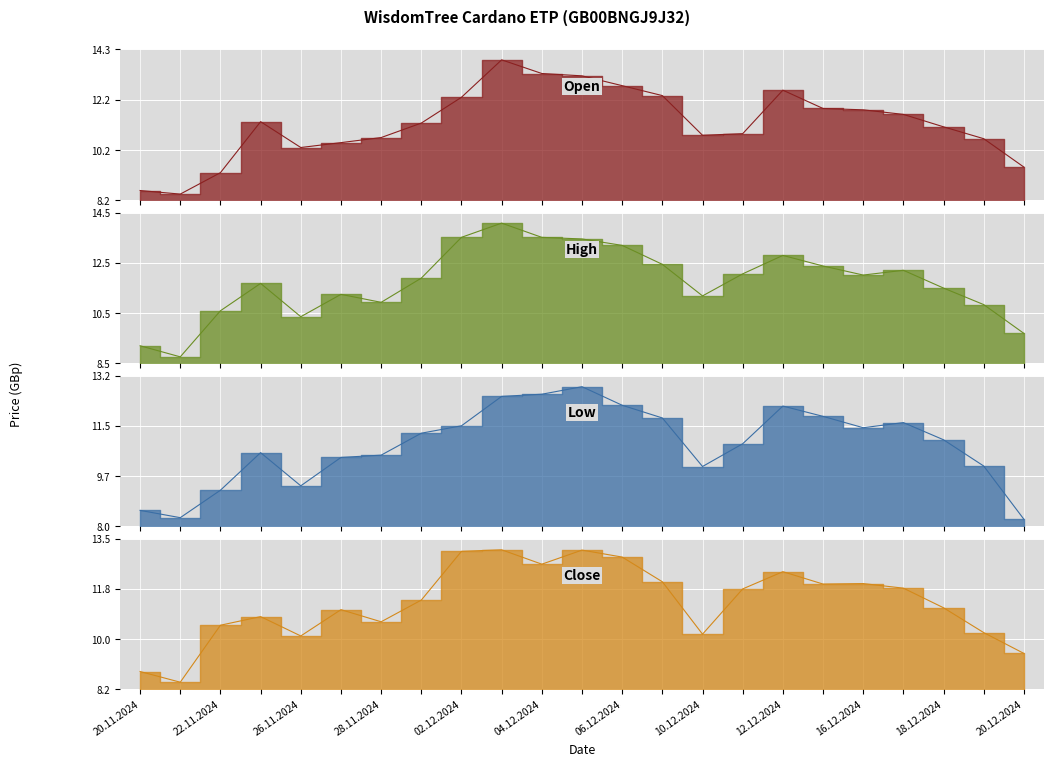

At which label does Close reach its minimum?

21.11.2024